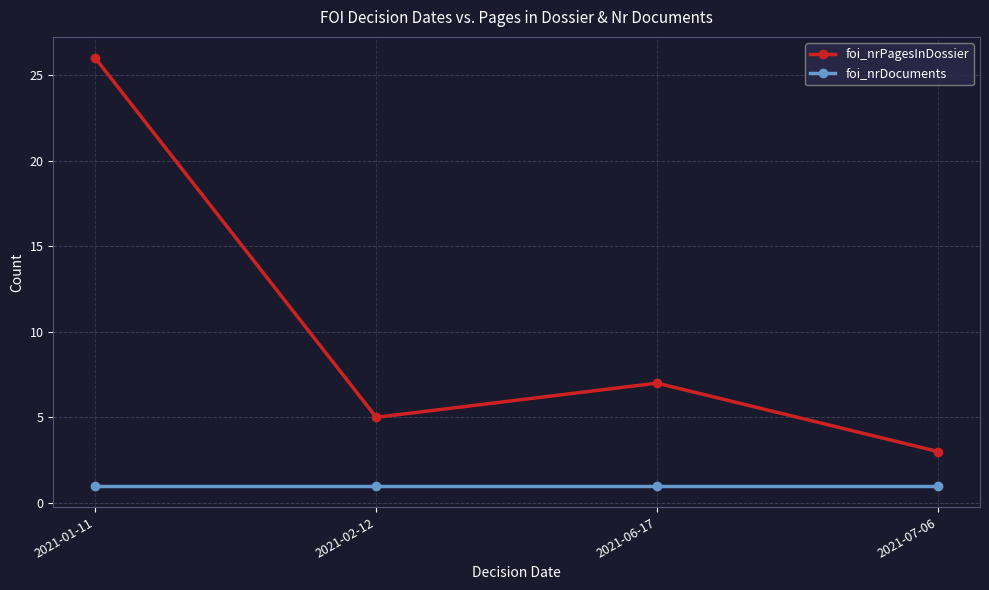

What is the smallest value displayed?

1